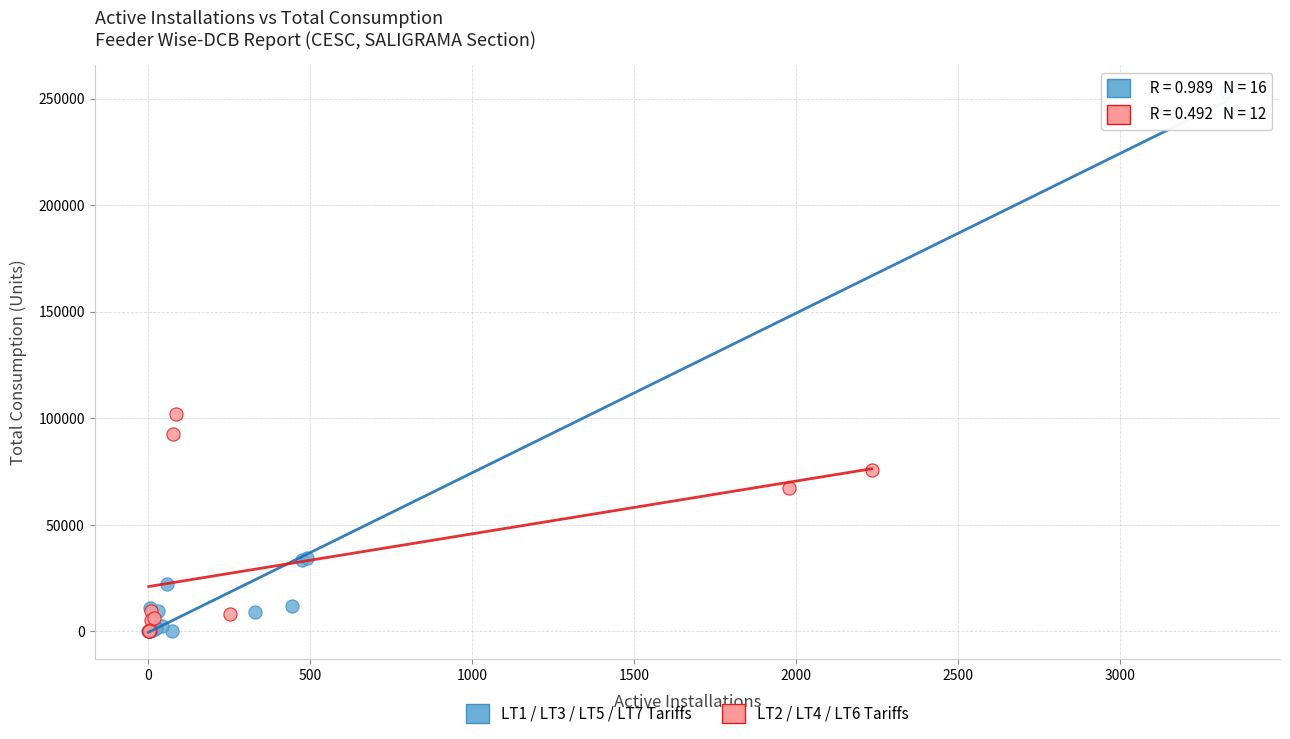

Which series reaches the maximum Y coordinate?

LT1 / LT3 / LT5 / LT7 Tariffs